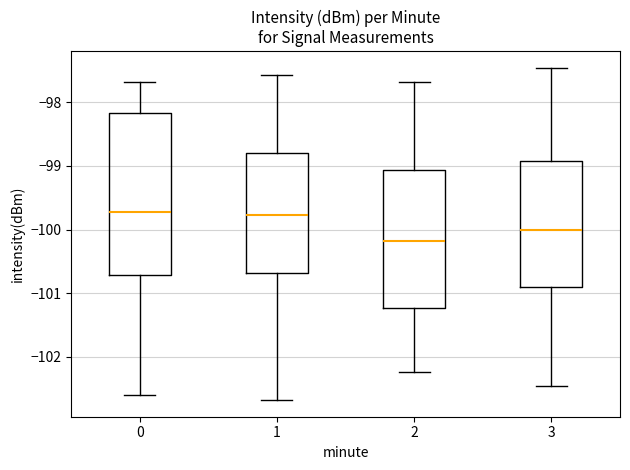

Reading left to right, read every box against the y-axis: the position of its median line, the range the box covers, and the ends of its whiskers. The values are not printed on the chart, so give them approximately, as read against the axis.

0: median -99.7, box -100.7 to -98.2, whiskers -102.6 to -97.7
1: median -99.8, box -100.7 to -98.8, whiskers -102.7 to -97.6
2: median -100.2, box -101.2 to -99.1, whiskers -102.2 to -97.7
3: median -100.0, box -100.9 to -98.9, whiskers -102.5 to -97.5